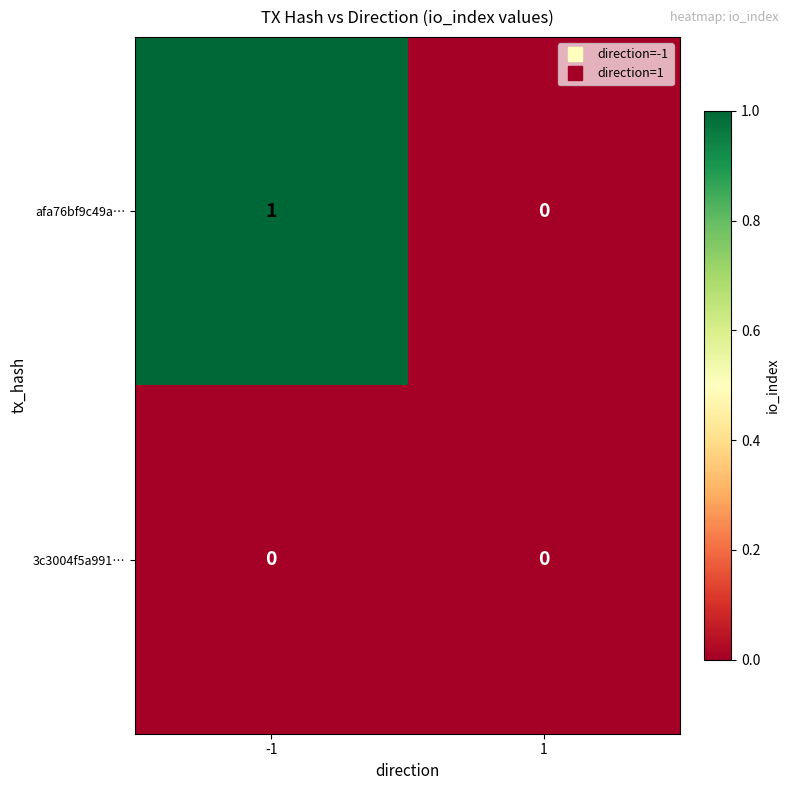

Rank the series at -1 from highest to lowest value.

afa76bf9c49a…, 3c3004f5a991…